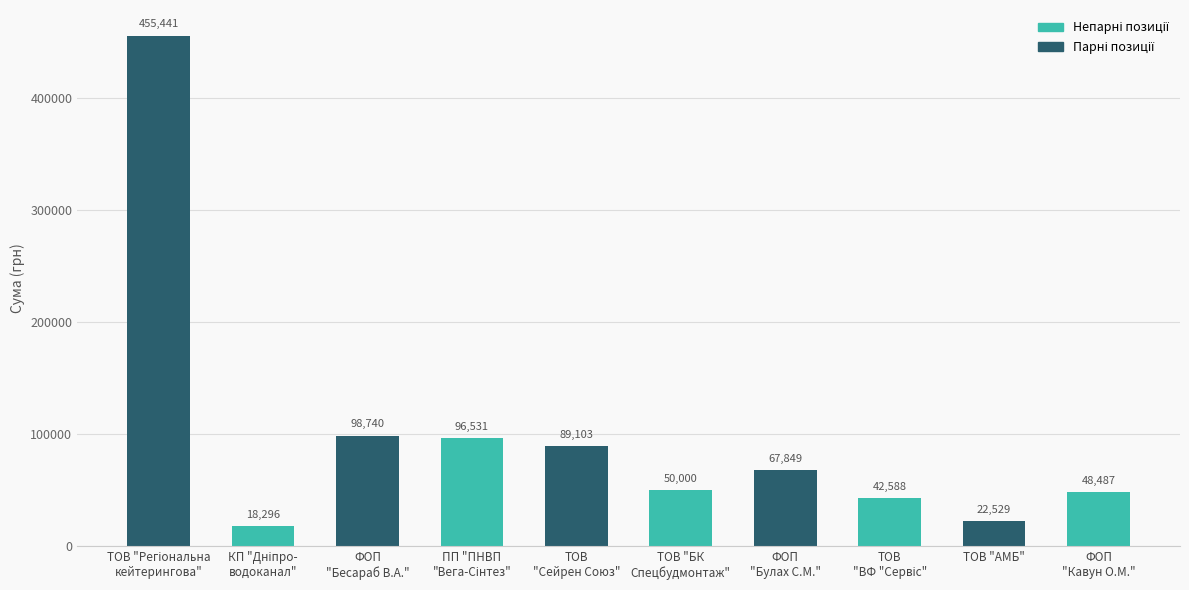

What is the sum of all values?

989563.6